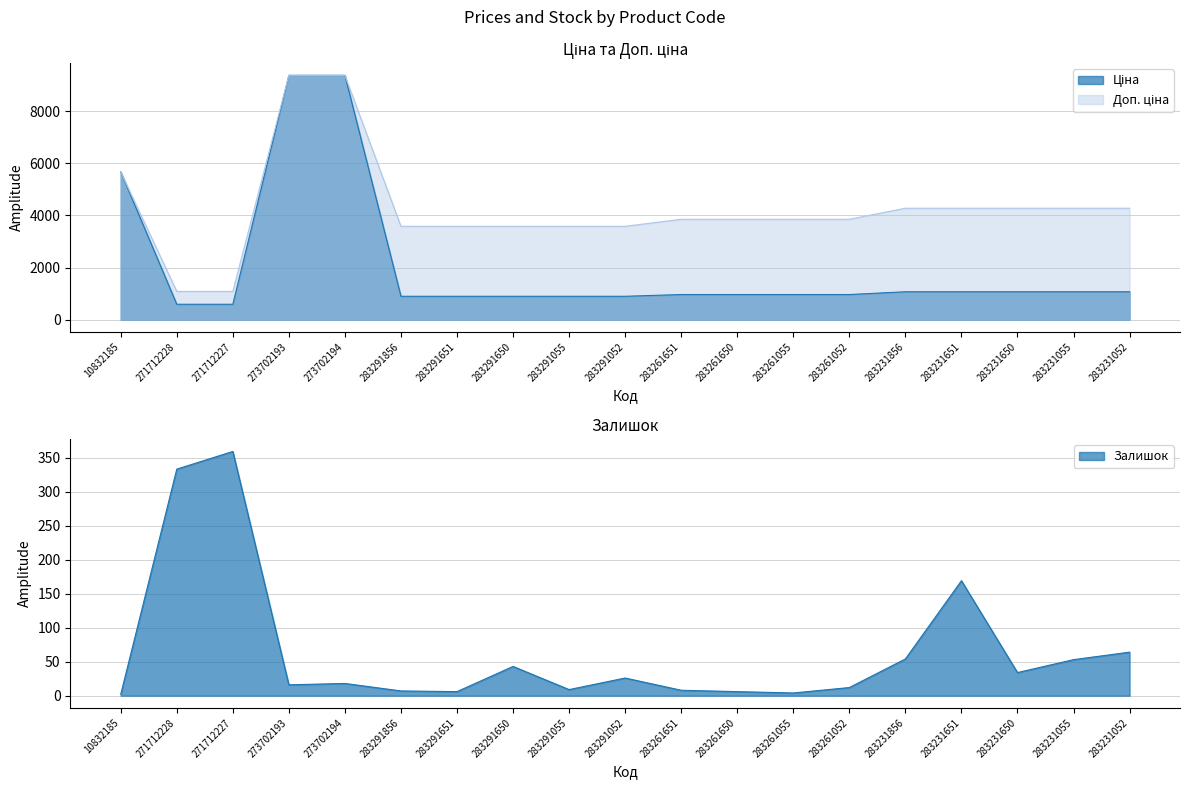

Reading left to right, what are all the values shown in this chart?

Ціна: 5673.8	589.9	589.9	9384.0	9384.0	895.9	895.9	895.9	895.9	895.9	963.5	963.5	963.5	963.5	1069.8	1069.8	1069.8	1069.8	1069.8
Доп. ціна: 5673.8	1081.7	1081.7	9384.0	9384.0	3583.6	3583.6	3583.6	3583.6	3583.6	3854.0	3854.0	3854.0	3854.0	4279.1	4279.1	4279.1	4279.1	4279.1
Залишок: 2.0	333.0	359.0	16.0	18.0	7.0	6.0	43.0	9.0	26.0	8.0	6.0	4.0	12.0	54.0	169.0	34.0	53.0	64.0